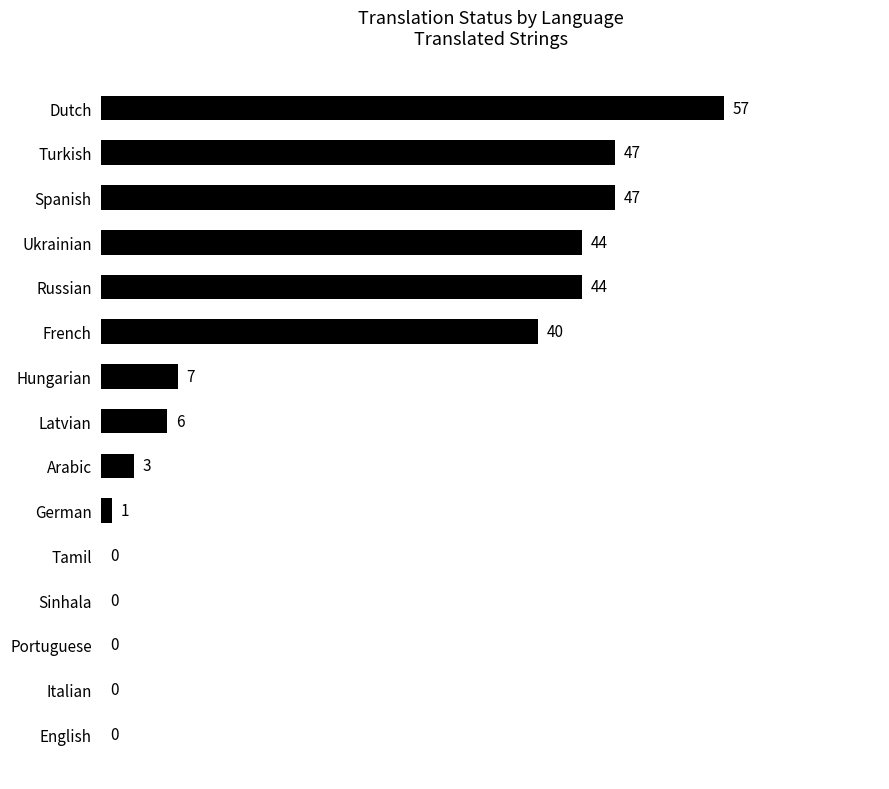

What is the sum of the values at Hungarian and Arabic?

10